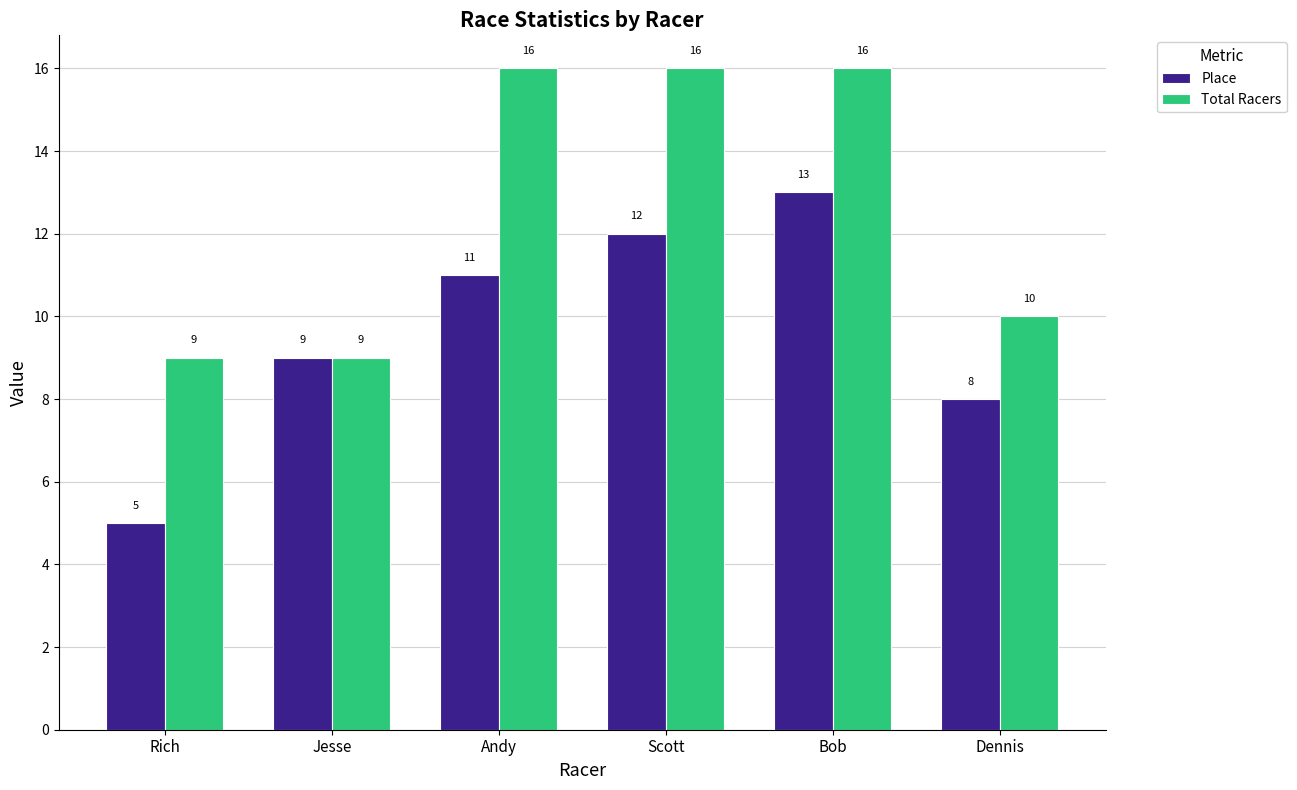

Rank the categories by Place value from lowest to highest.

Rich, Dennis, Jesse, Andy, Scott, Bob